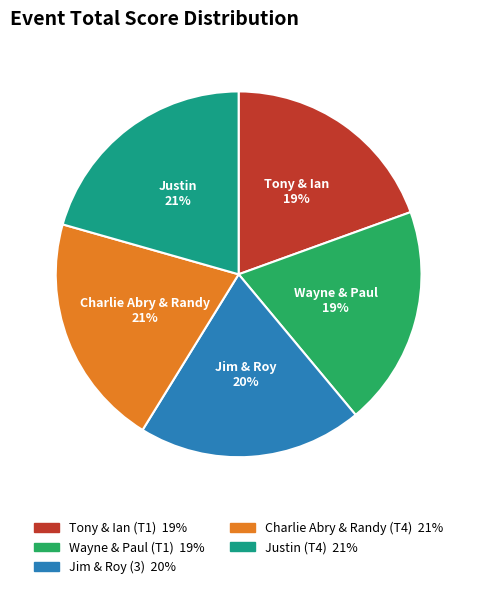

Count the number of slices in the pie.

5